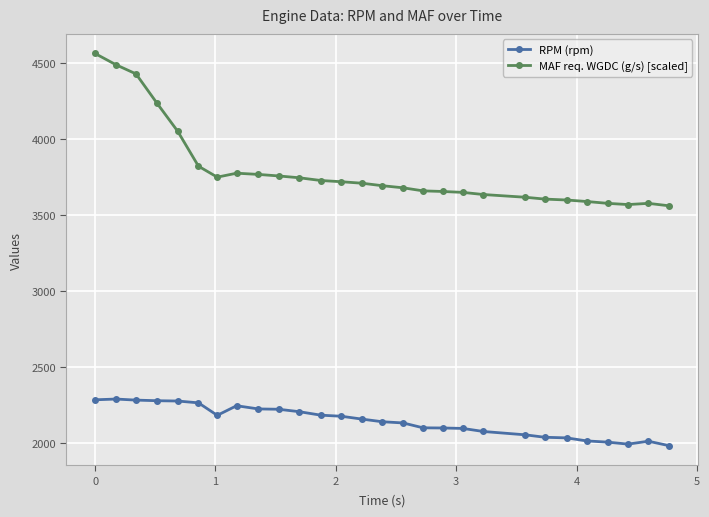

Rank the series by their maximum value, from lowest to highest.

RPM (rpm), MAF req. WGDC (g/s) [scaled]